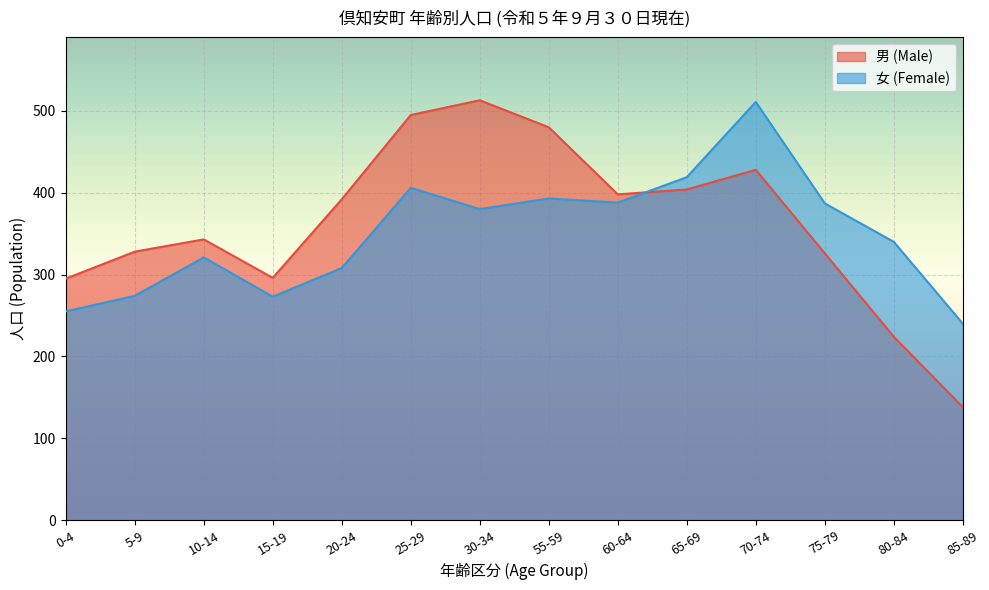

What position from the right is 80-84?

2